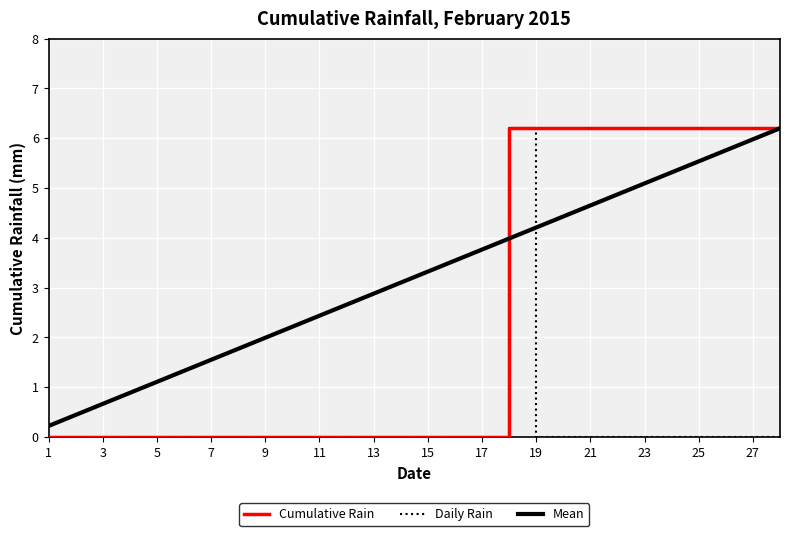

Rank the series by their average value, from highest to lowest.

Mean, Cumulative Rain, Daily Rain